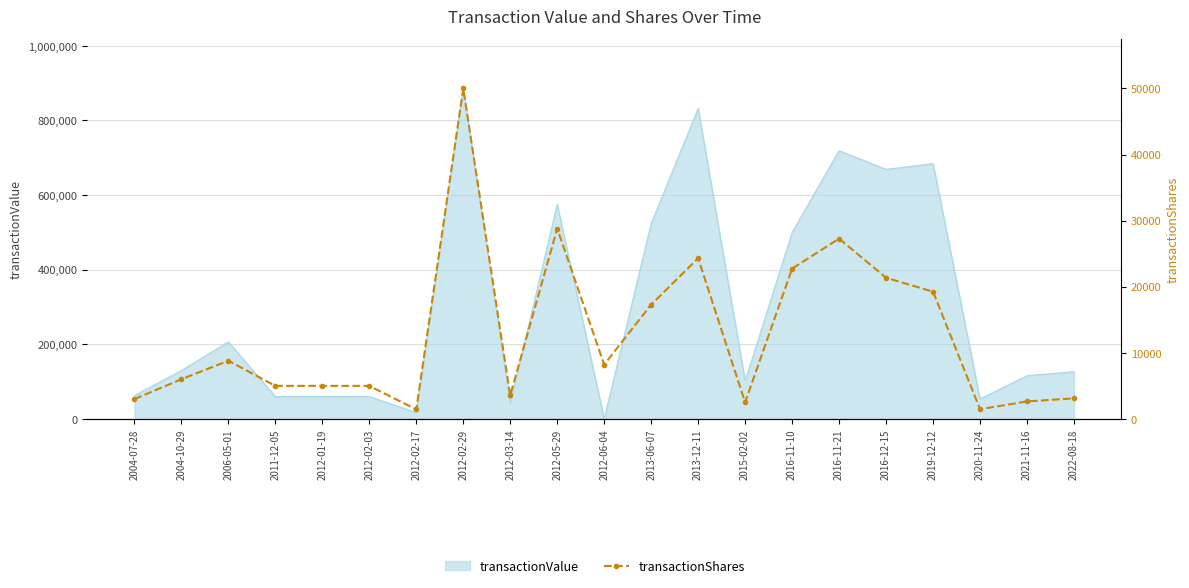

What position from the left is 2020-11-24?

19